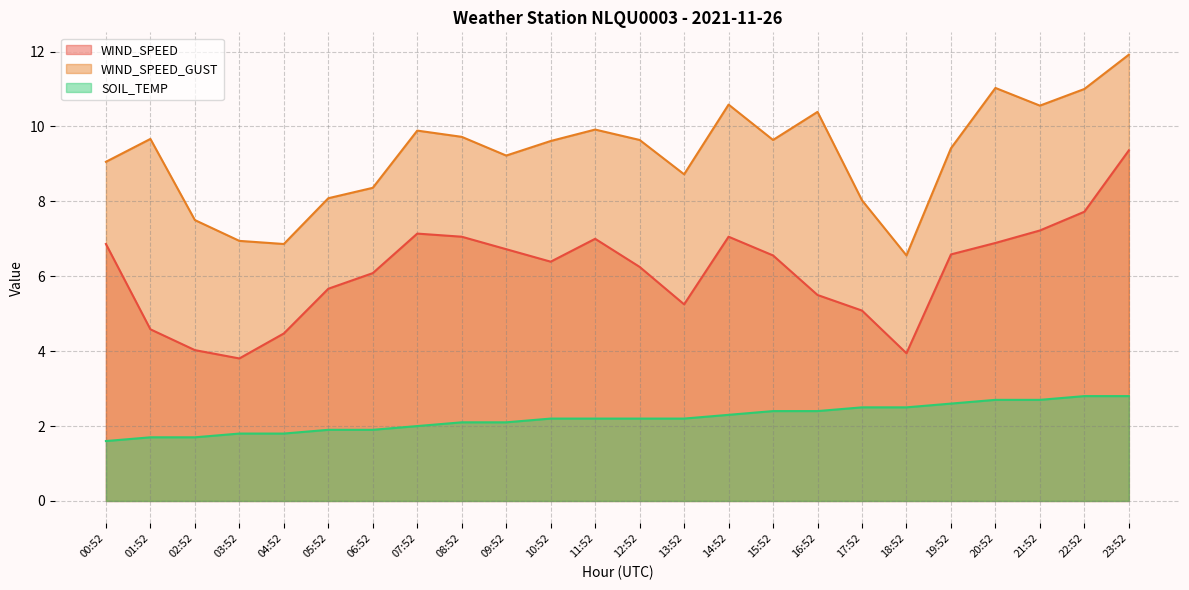

Which series has the largest total across all categories?

WIND_SPEED_GUST